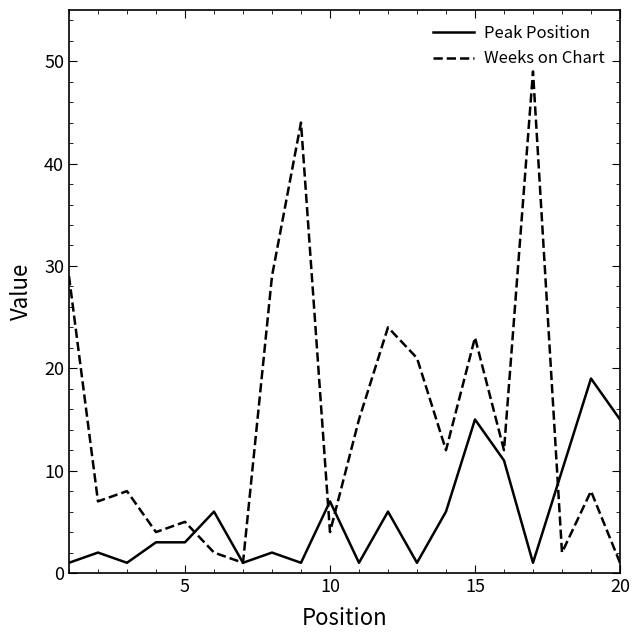

What is the maximum value for Weeks on Chart?

49